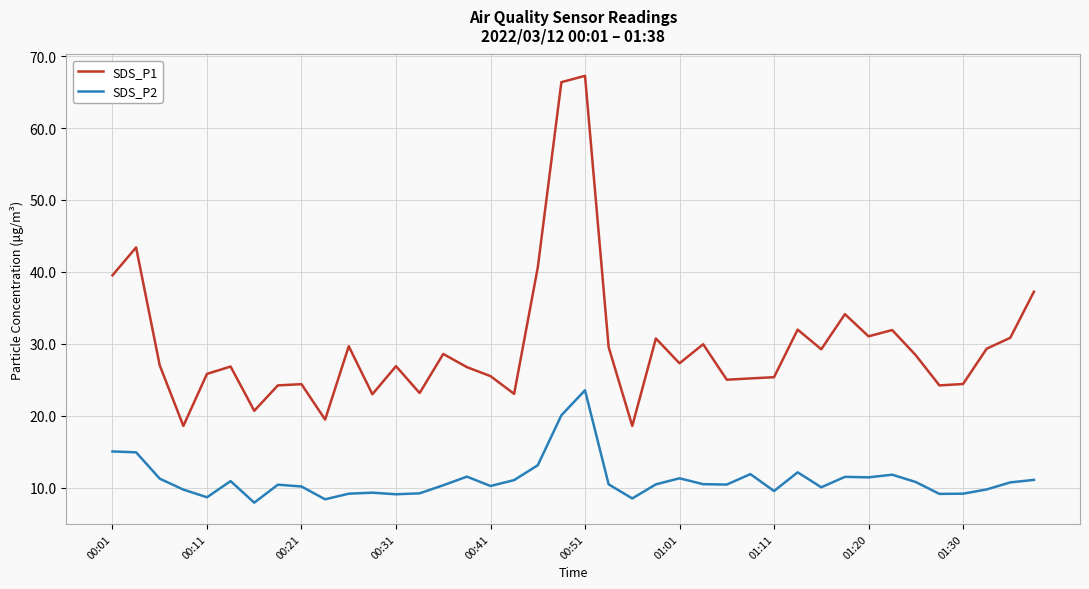

Which series has the widest spread of values?

SDS_P1